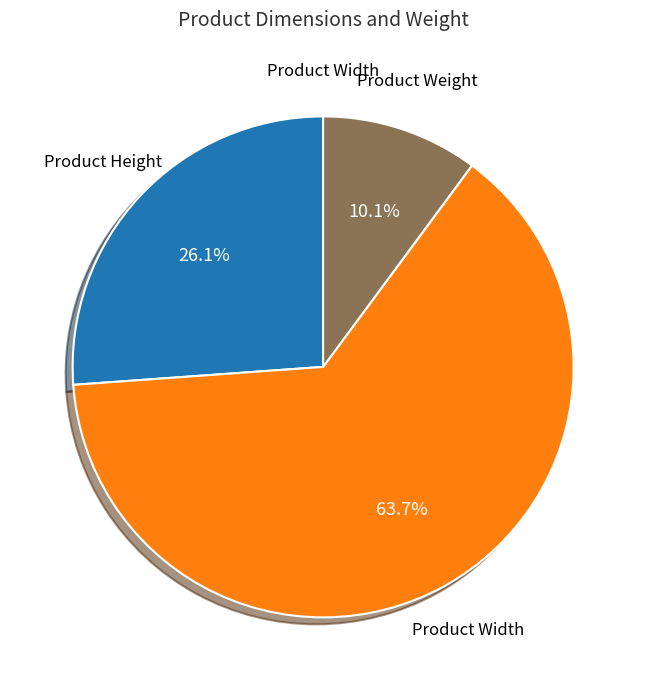

Is there any slice that represents more than half of the pie?

Yes